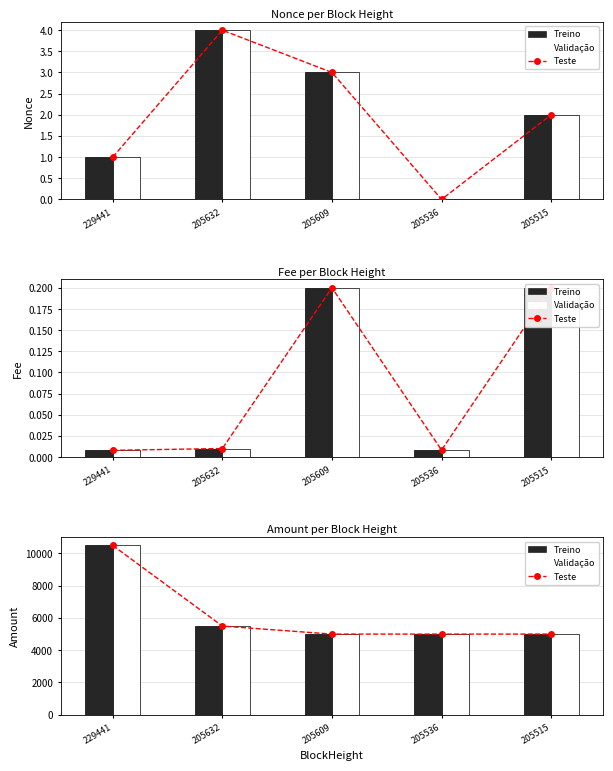

Reading left to right, list all the values displayed in this chart.

Nonce: 1.0	4.0	3.0	0.0	2.0
Fee: 0.0	0.0	0.2	0.0	0.2
Amount: 10496.4	5496.4	5000.0	4999.0	5000.0